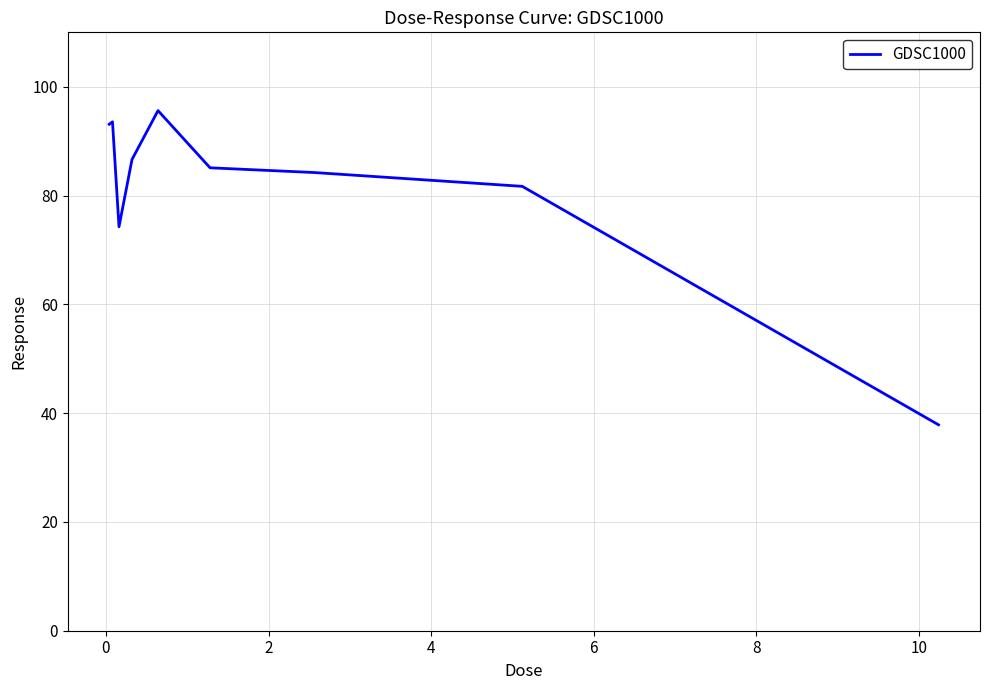

What is the difference between the maximum and second lowest values?

21.4